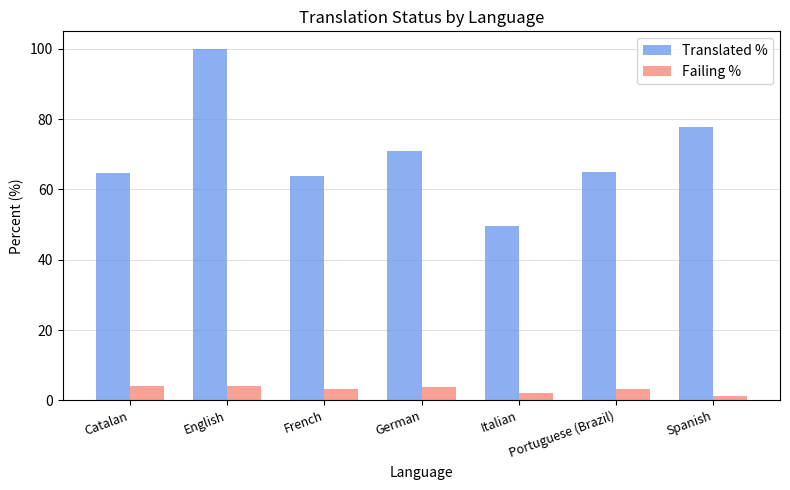

Which label corresponds to the largest value in the chart?

English